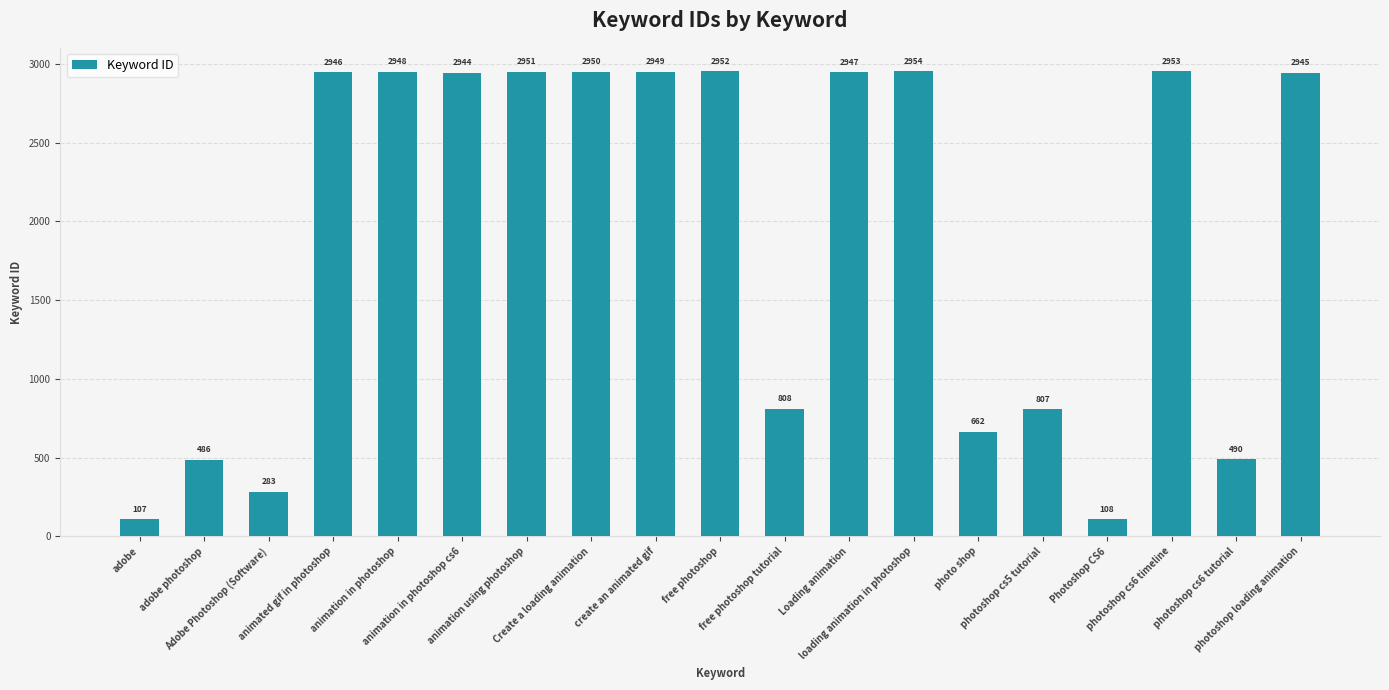

What is the difference between the second highest and second lowest values?

2845